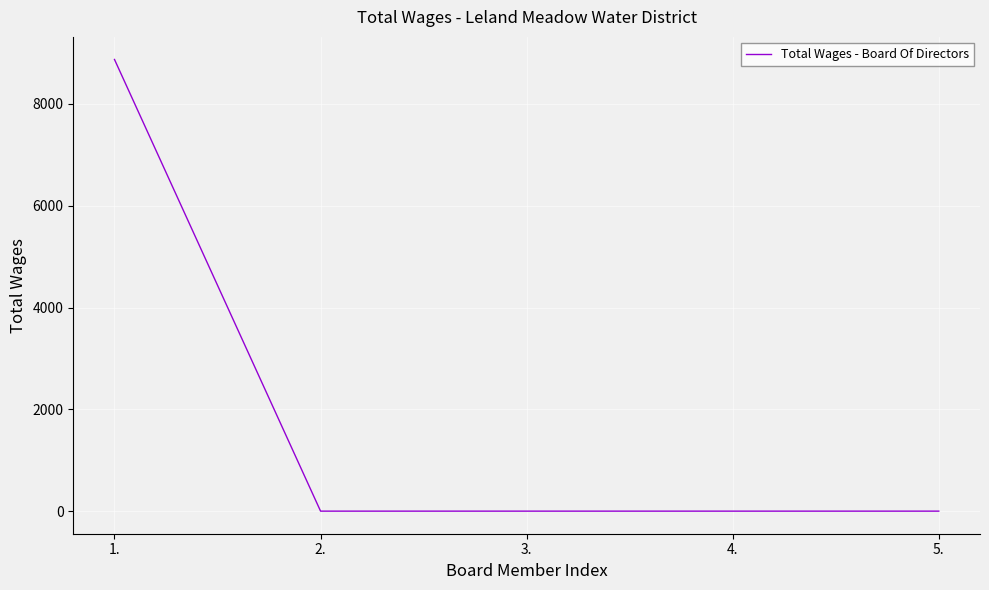

What is the average value?

1775